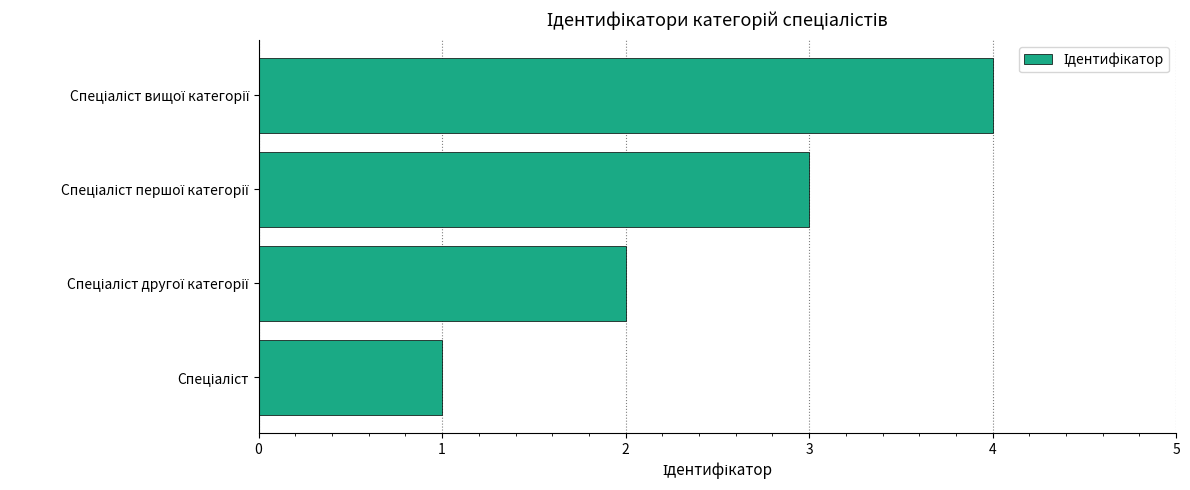

How many categories are shown in the chart?

4